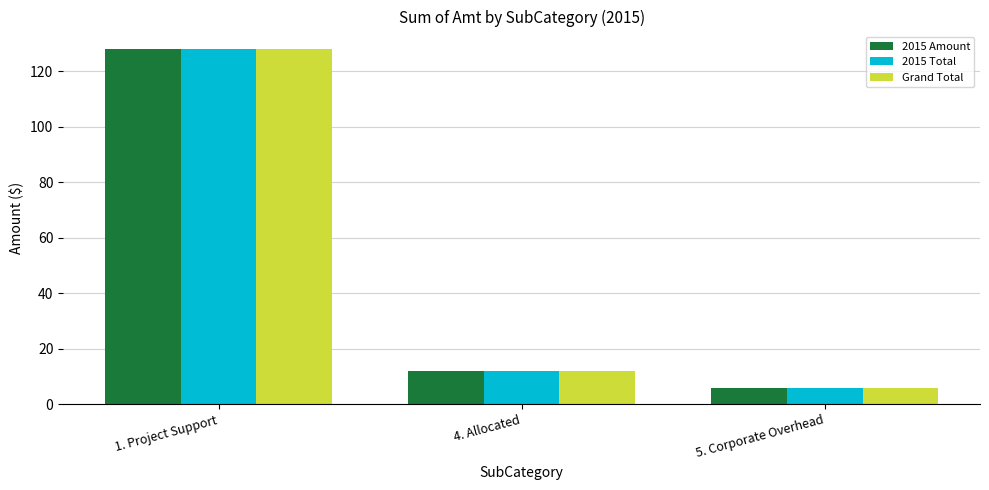

What is the difference between the maximum and minimum values in the Grand Total series?

122.2